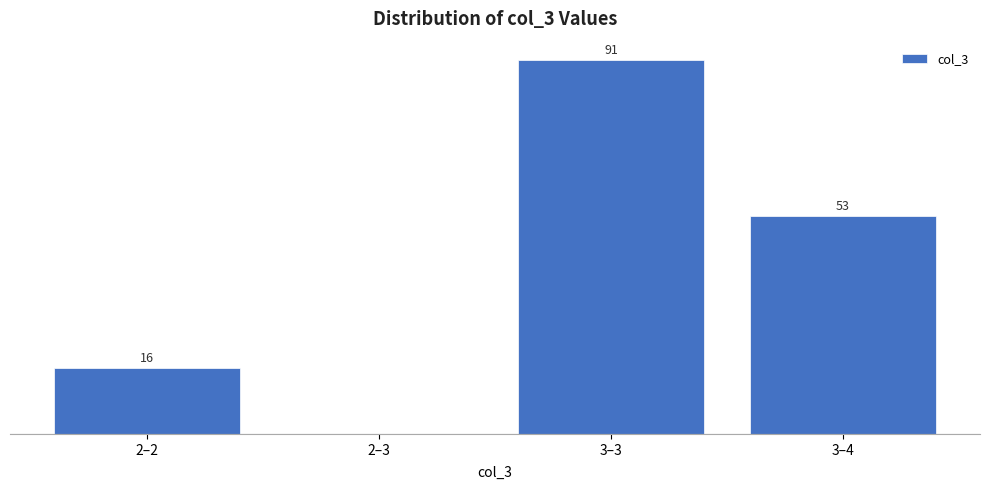

Between 3–4 and 2–2, which is larger?

3–4